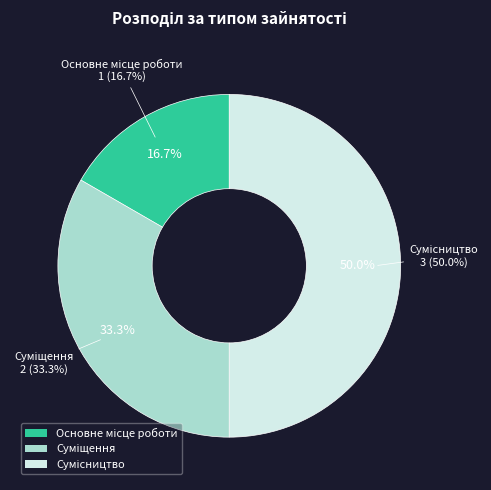

The Сумісництво slice represents 61% of the pie. True or false?

False